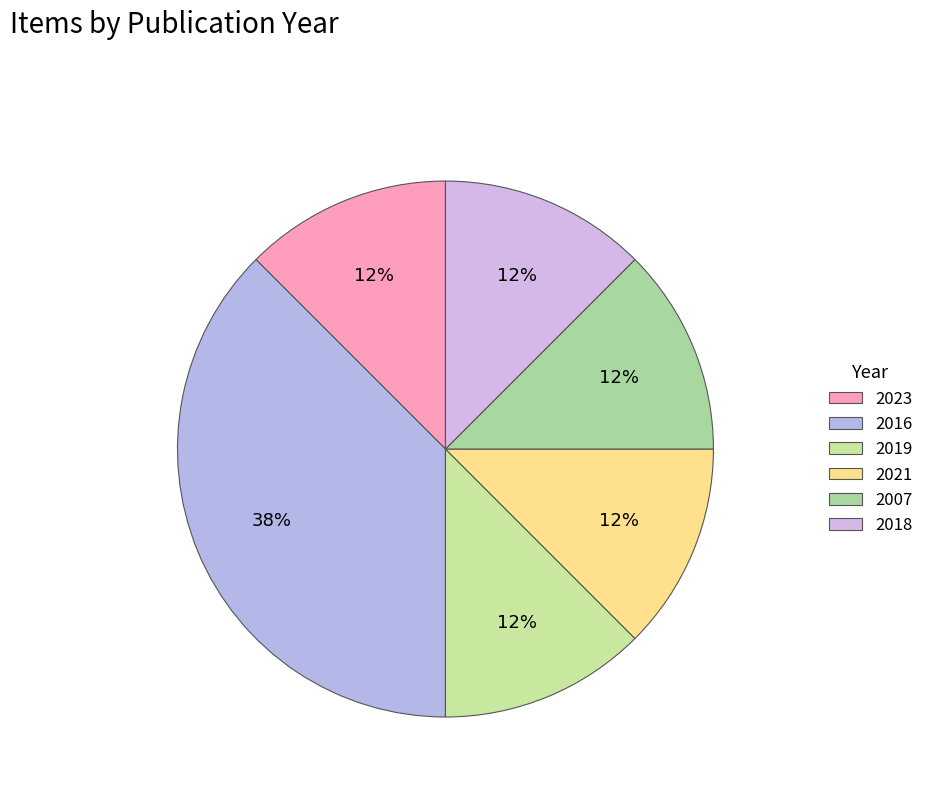

Which category has the smallest portion of the pie?

Texto 1958 (2007)